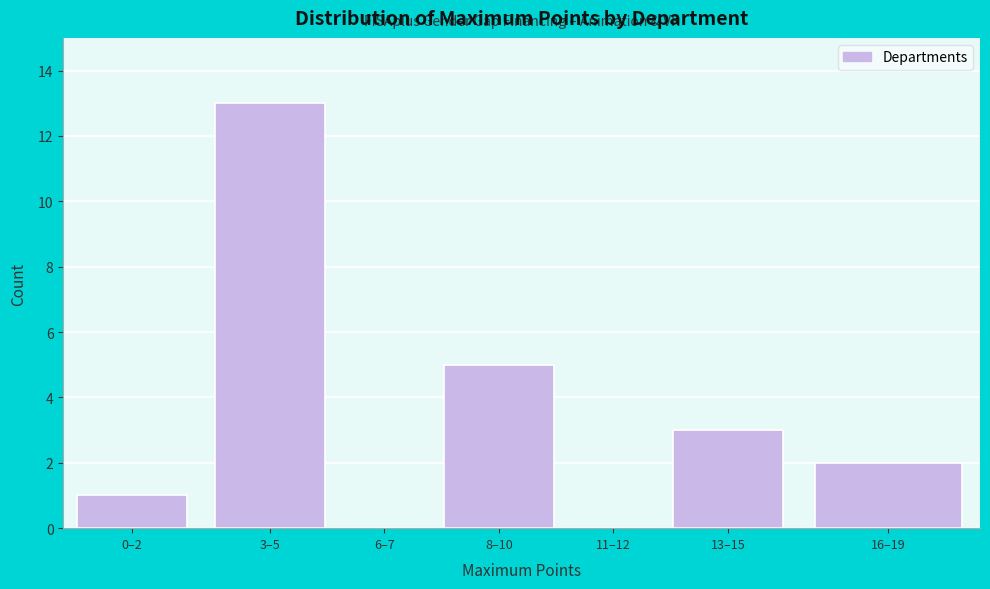

Reading left to right, list all the values displayed in this chart.

0–2=1	3–5=13	6–7=0	8–10=5	11–12=0	13–15=3	16–19=2